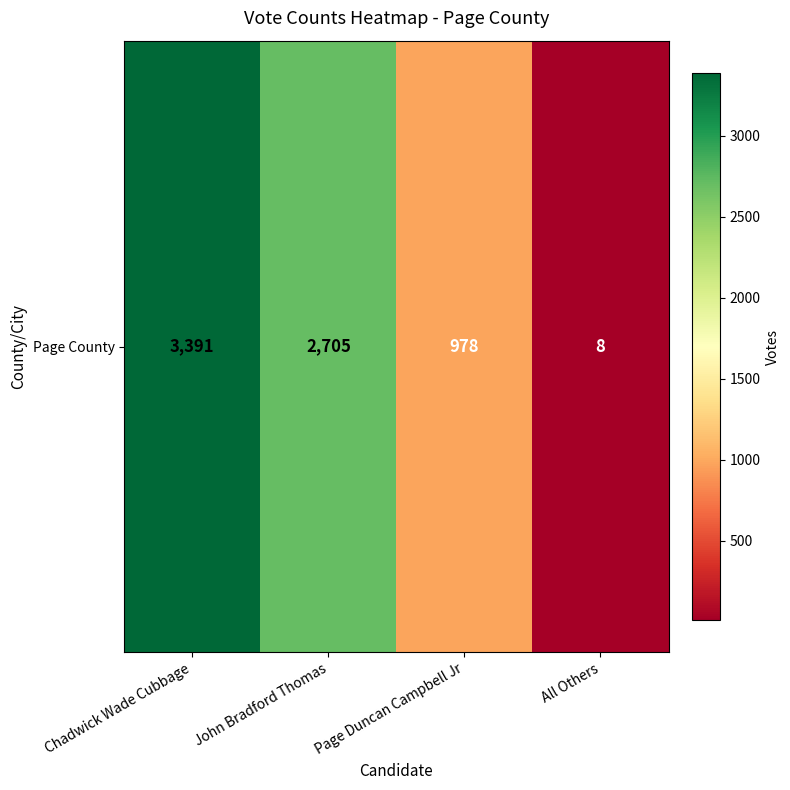

Rank the categories by value from lowest to highest.

All Others, Page Duncan Campbell Jr, John Bradford Thomas, Chadwick Wade Cubbage